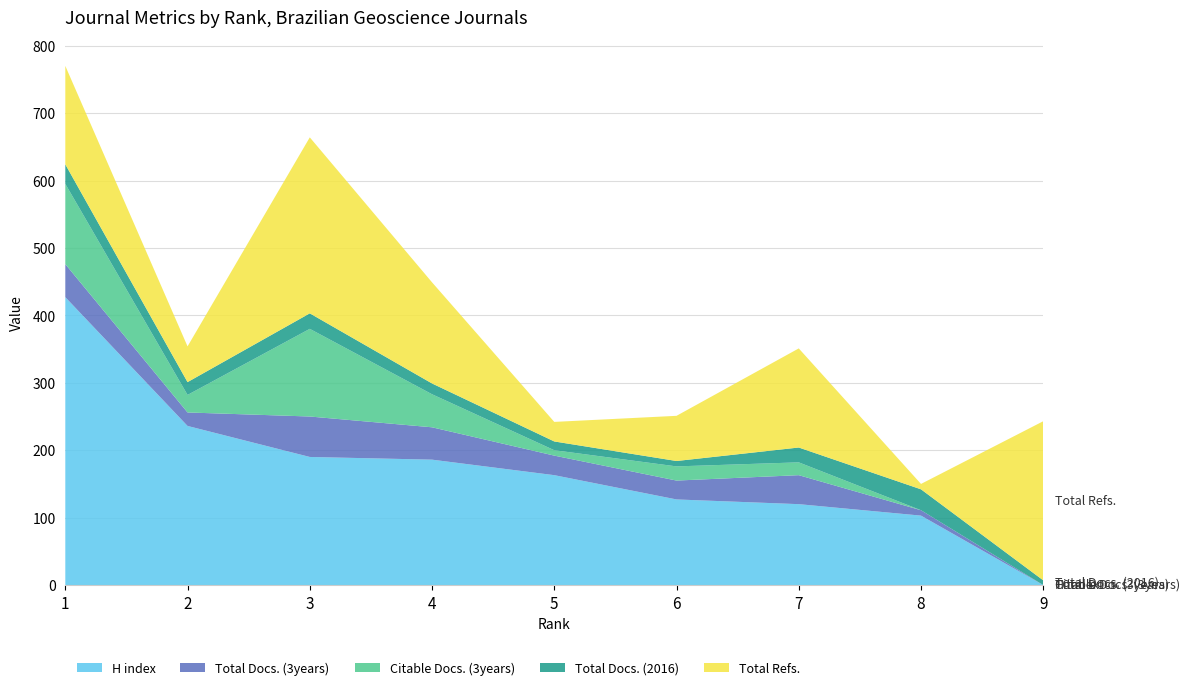

Reading left to right, list all the values displayed in this chart.

H index: 427	236	190	186	163	127	120	103	0
Total Docs. (3years): 49	20	60	48	29	28	43	8	0
Citable Docs. (3years): 119	26	130	49	8	21	19	0	0
Total Docs. (2016): 29	19	23	16	13	8	22	31	7
Total Refs.: 146	53	261	150	29	67	147	8	236